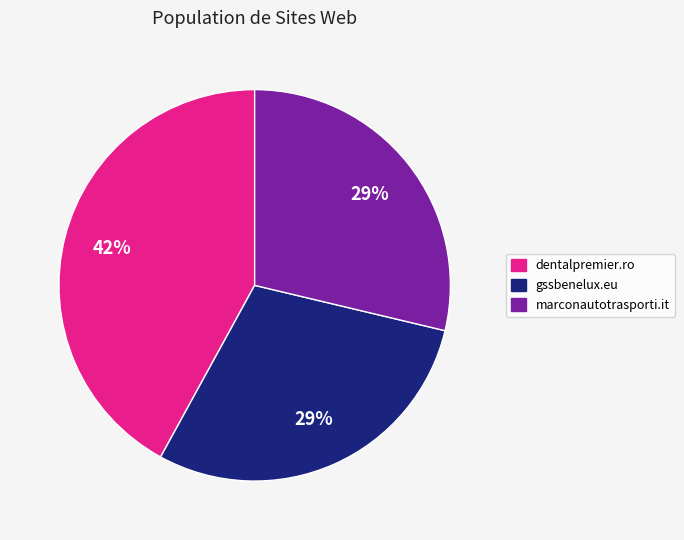

Combined, do gssbenelux.eu and dentalpremier.ro account for over 50%?

Yes